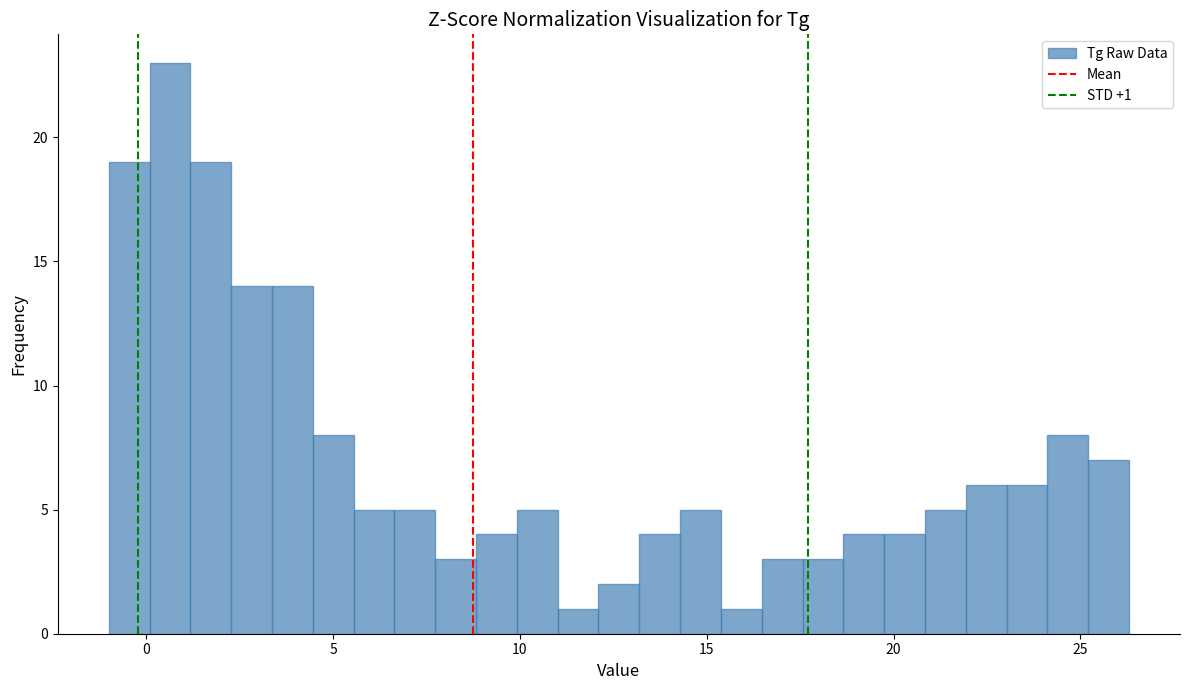

Read against the x-axis, roughly where is the centre of the tallest bar?

0.5